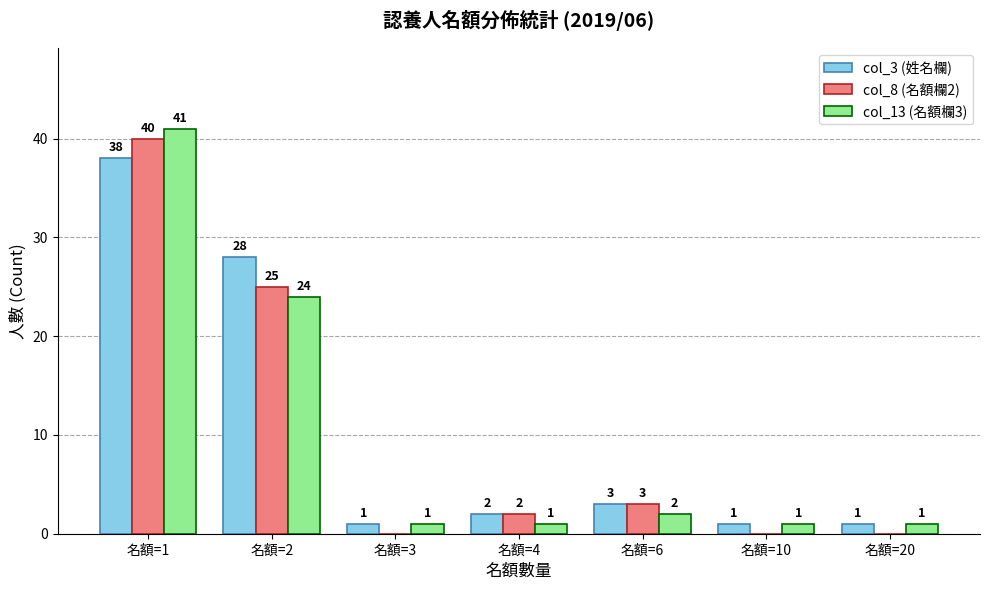

Are the bars horizontal?

No